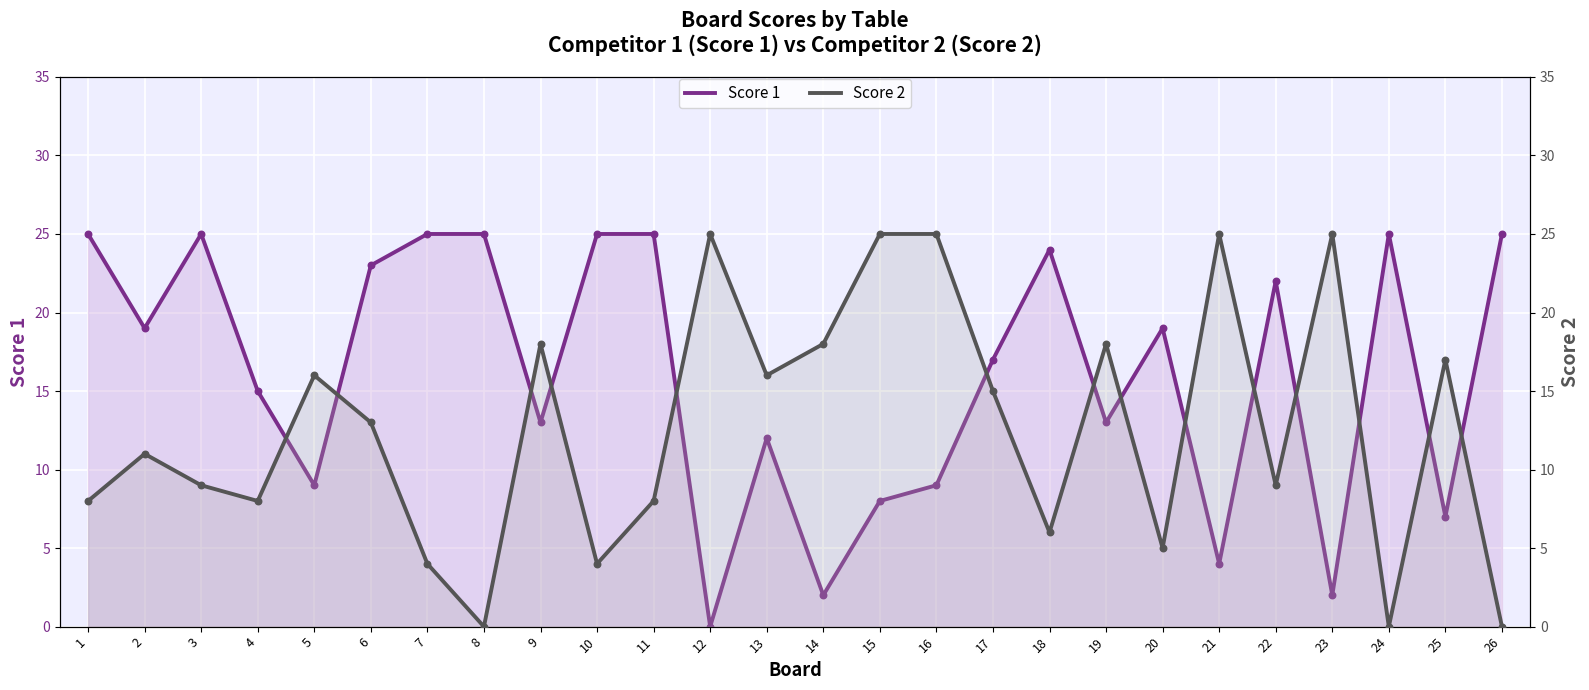

What is the total value across all series at 14?

20